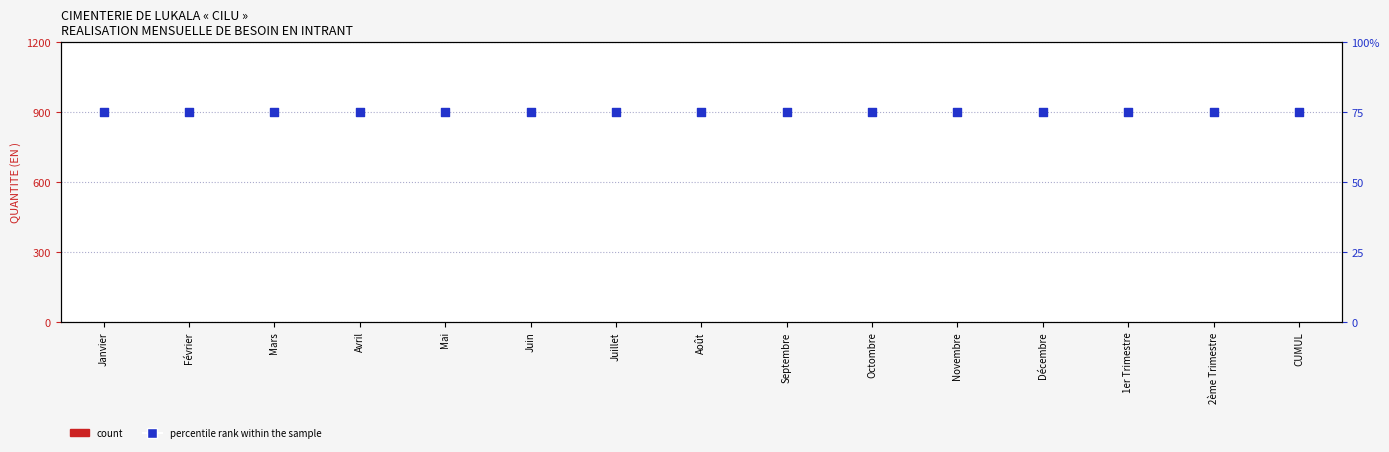

What is the total value across all series at Mars?

75